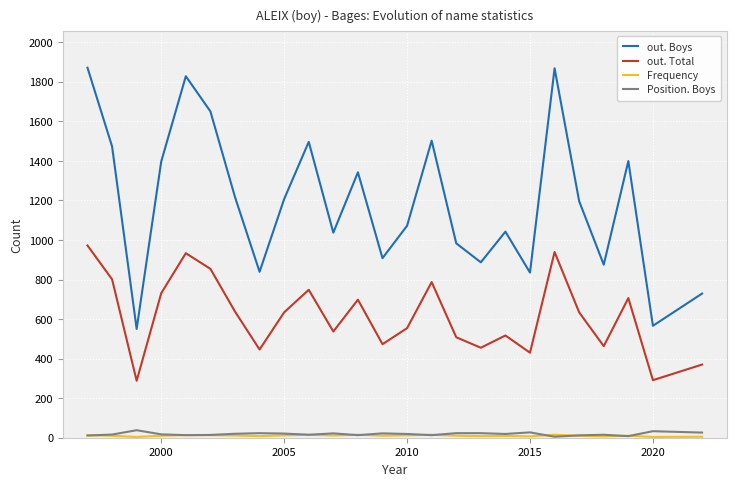

What is the minimum value for out. Total?

288